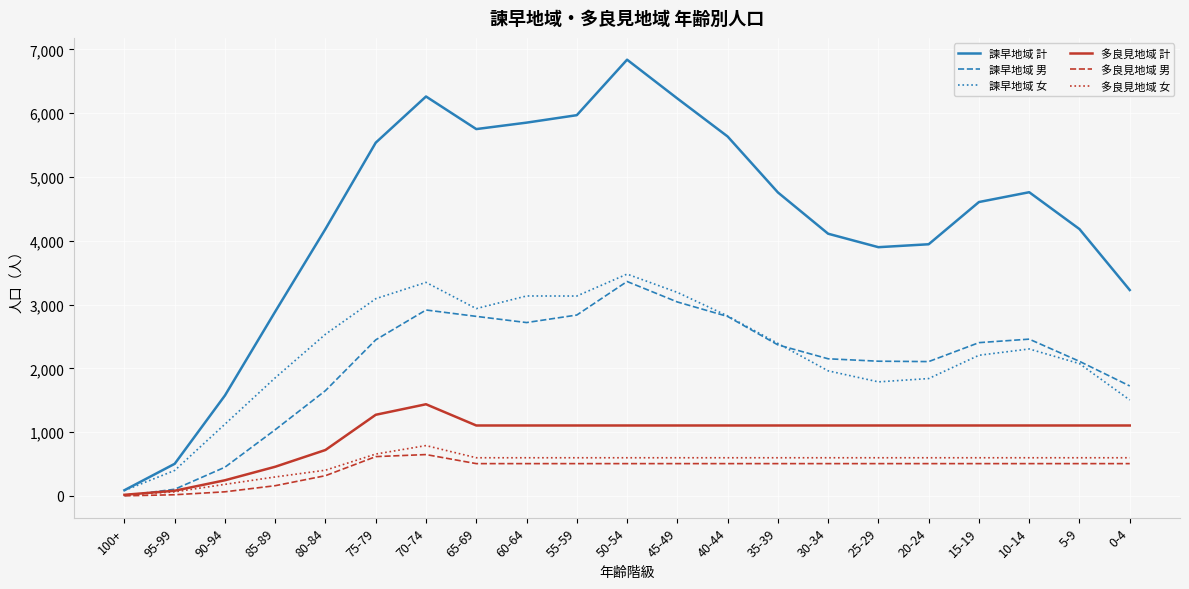

At which category does the chart reach its peak across all series?

50-54